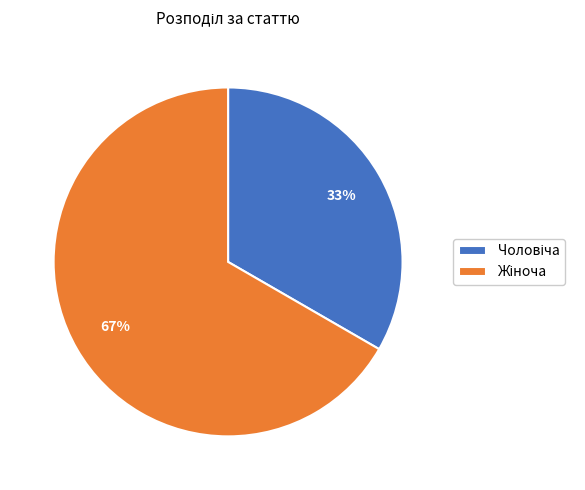

Is there any slice that represents more than half of the pie?

Yes